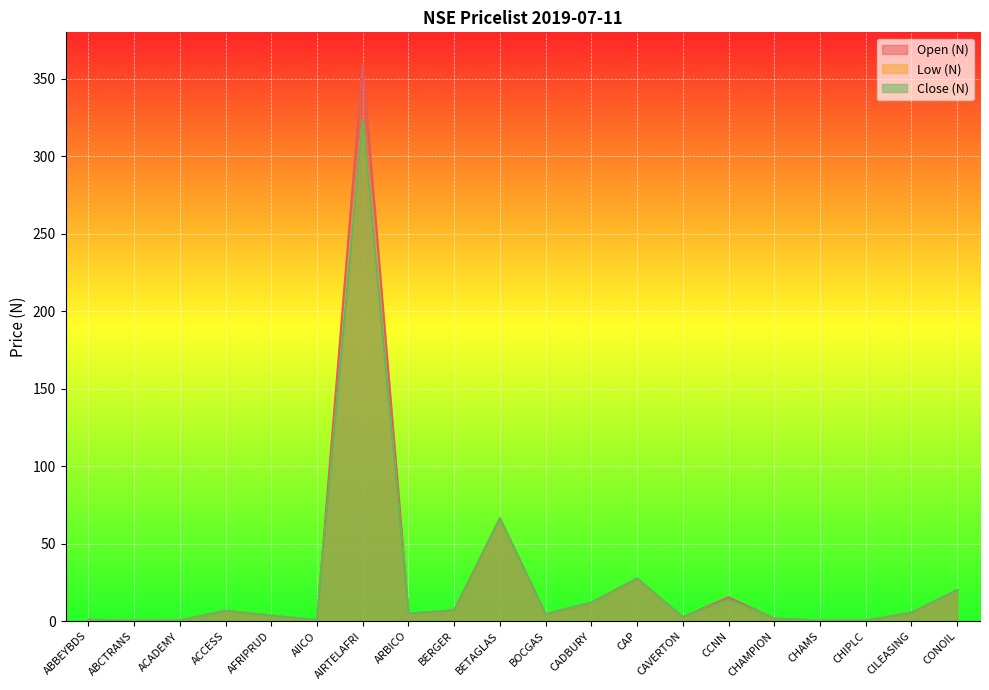

Which has a higher value, AIRTELAFRI or CHAMPION?

AIRTELAFRI